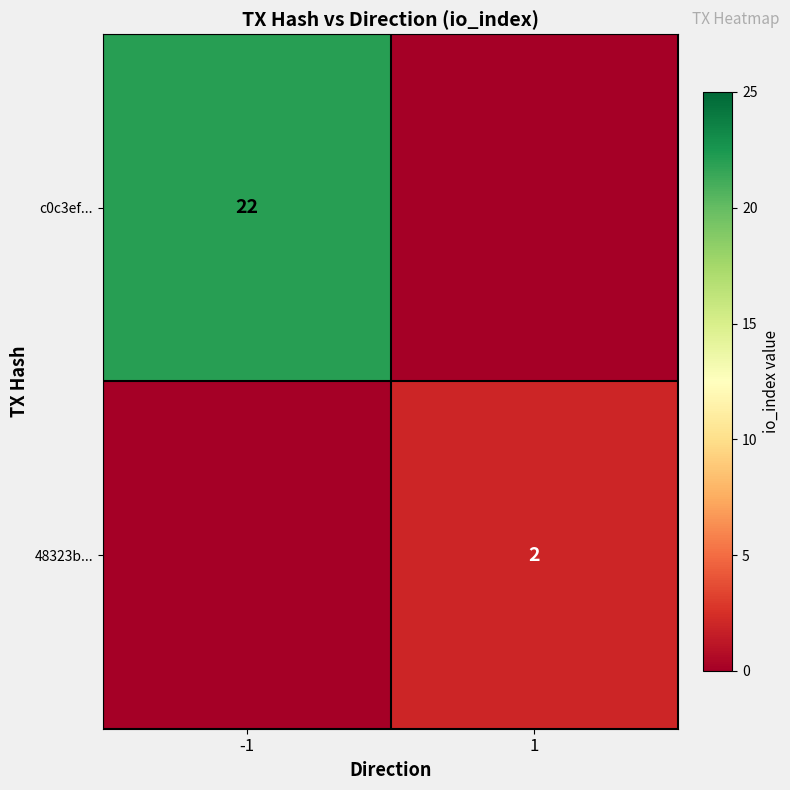

Is it true that c0c3ef... equals 11 at -1?

False